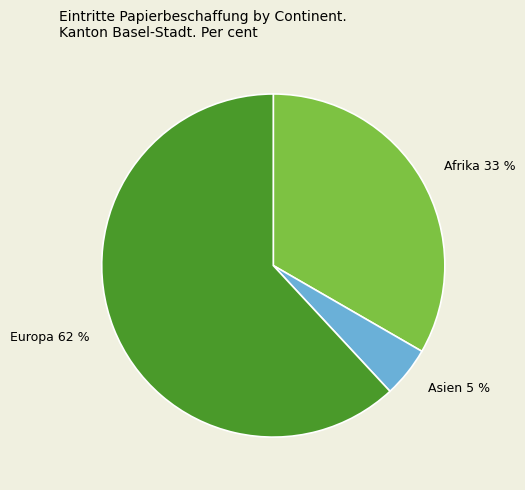

The Asien slice represents 11% of the pie. True or false?

False